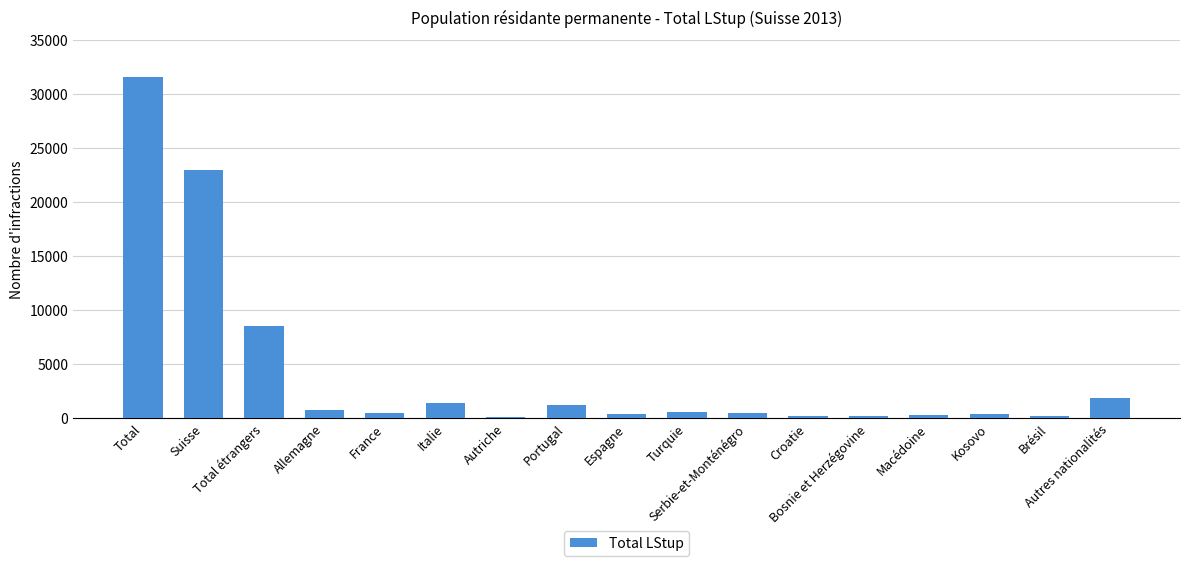

What is the label of the 7th bar from the right?

Serbie-et-Monténégro